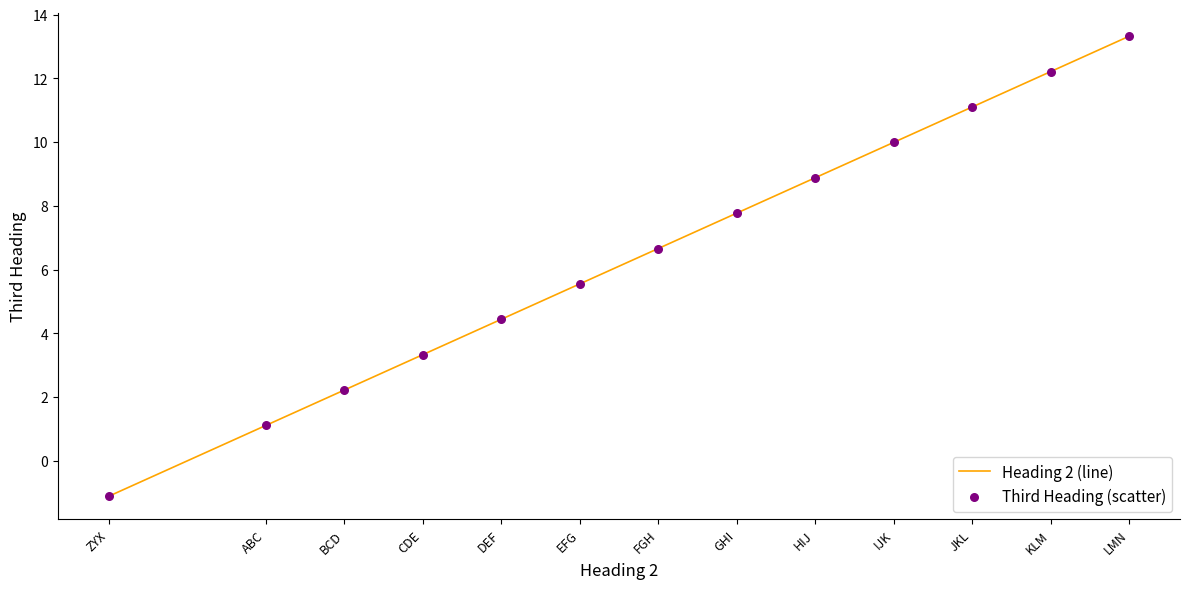

Approximately how many times larger is the value at GHI compared to BCD?

3.5